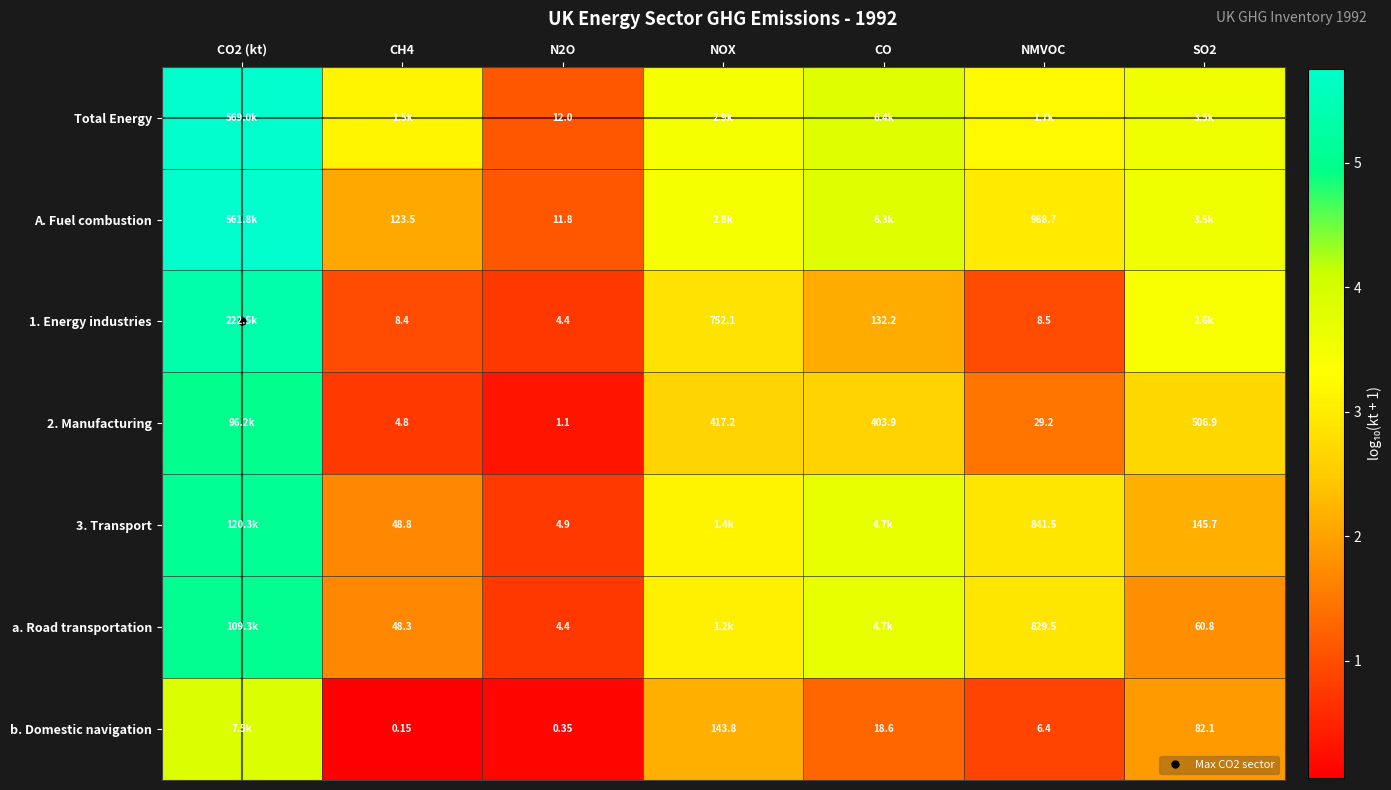

Between NMVOC and CO2 (kt), which is larger?

CO2 (kt)